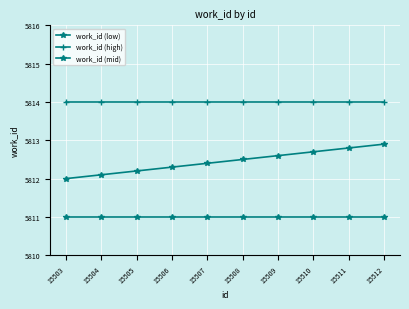

What is the lowest value of the work_id (high) series?

5814.0